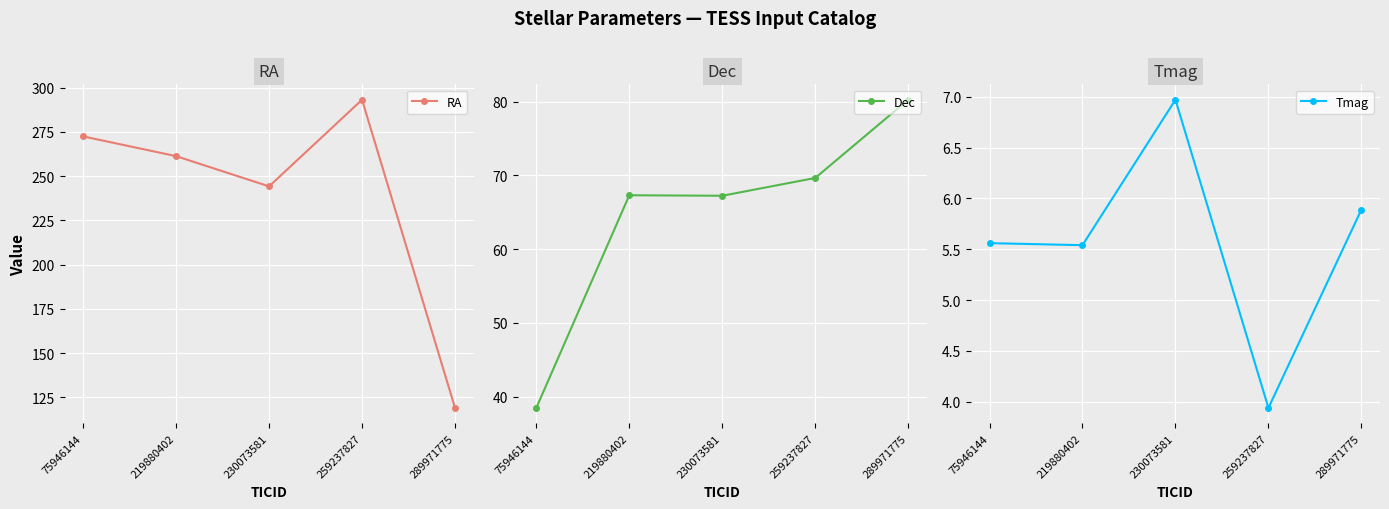

At which label does RA first exceed 261?

75946144